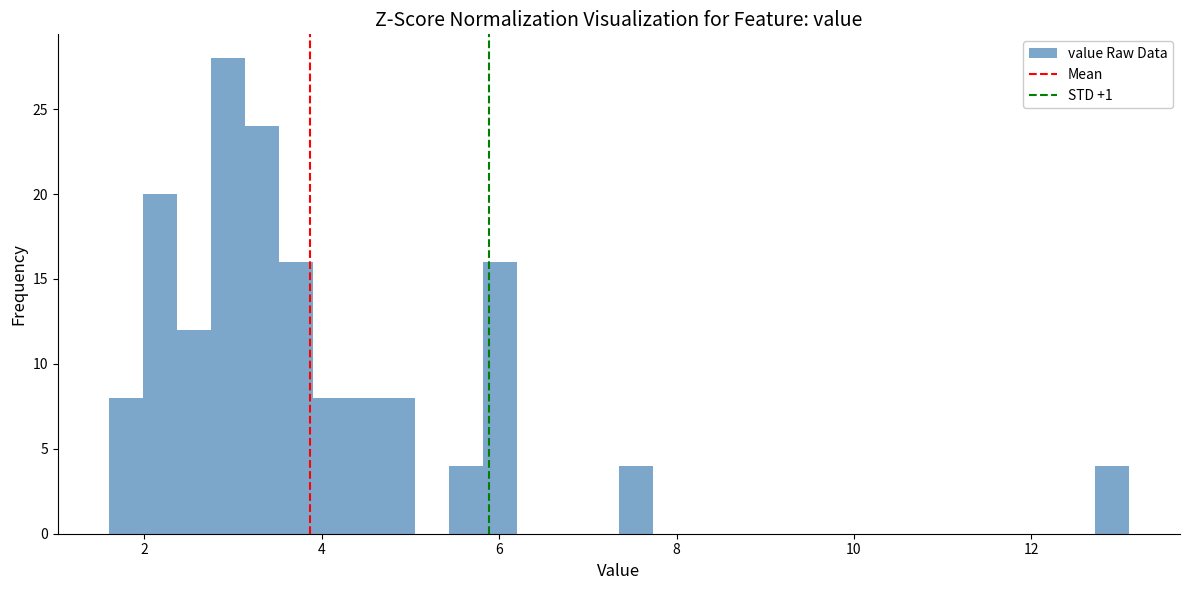

Read against the x-axis, roughly where is the centre of the tallest bar?

3.0